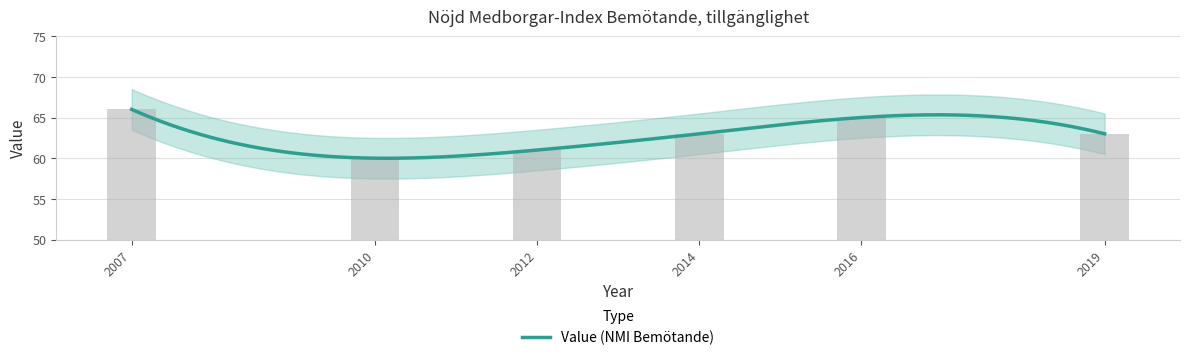

Which label corresponds to the largest value in the chart?

2007